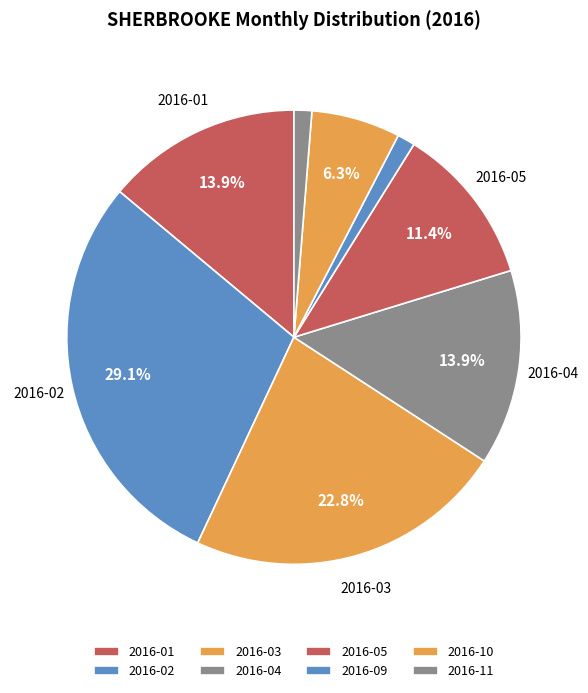

Count the number of slices in the pie.

8